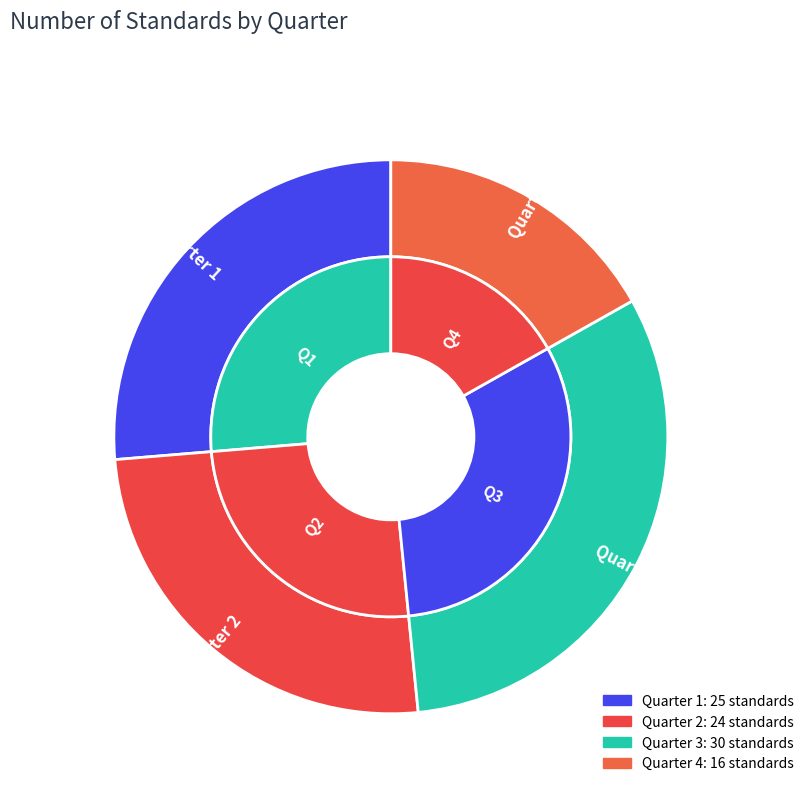

What percentage is NOT represented by Quarter 3?

68.4%